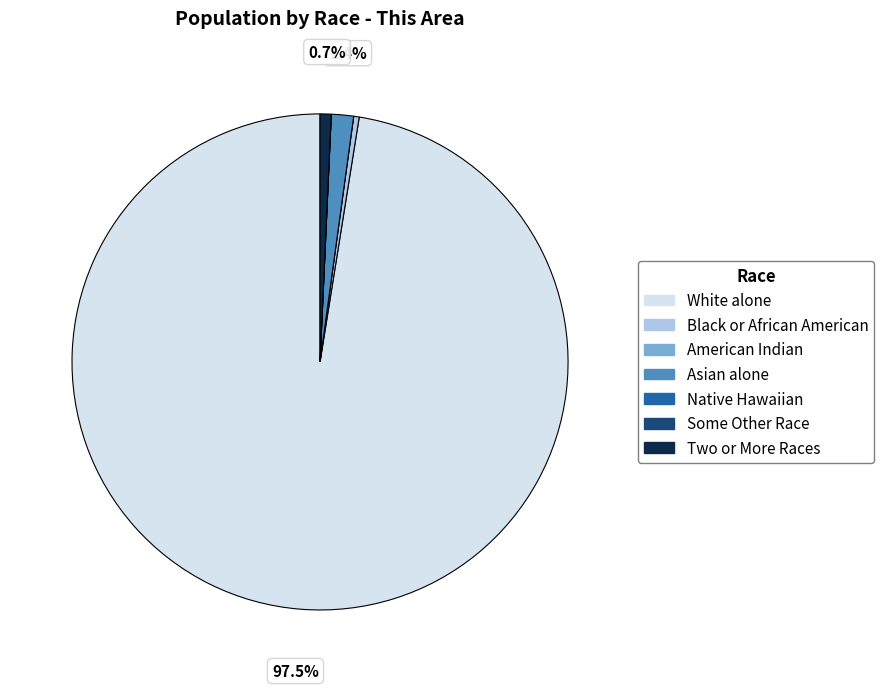

Combined, do Black or African American and Two or More Races account for over 50%?

No